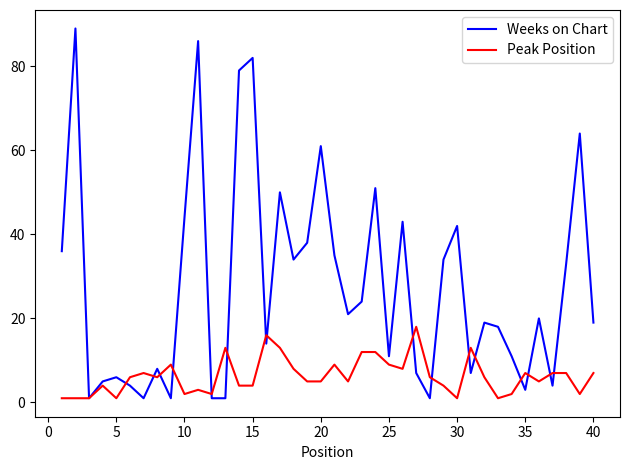

What is the difference between the maximum and minimum values in the Weeks on Chart series?

88